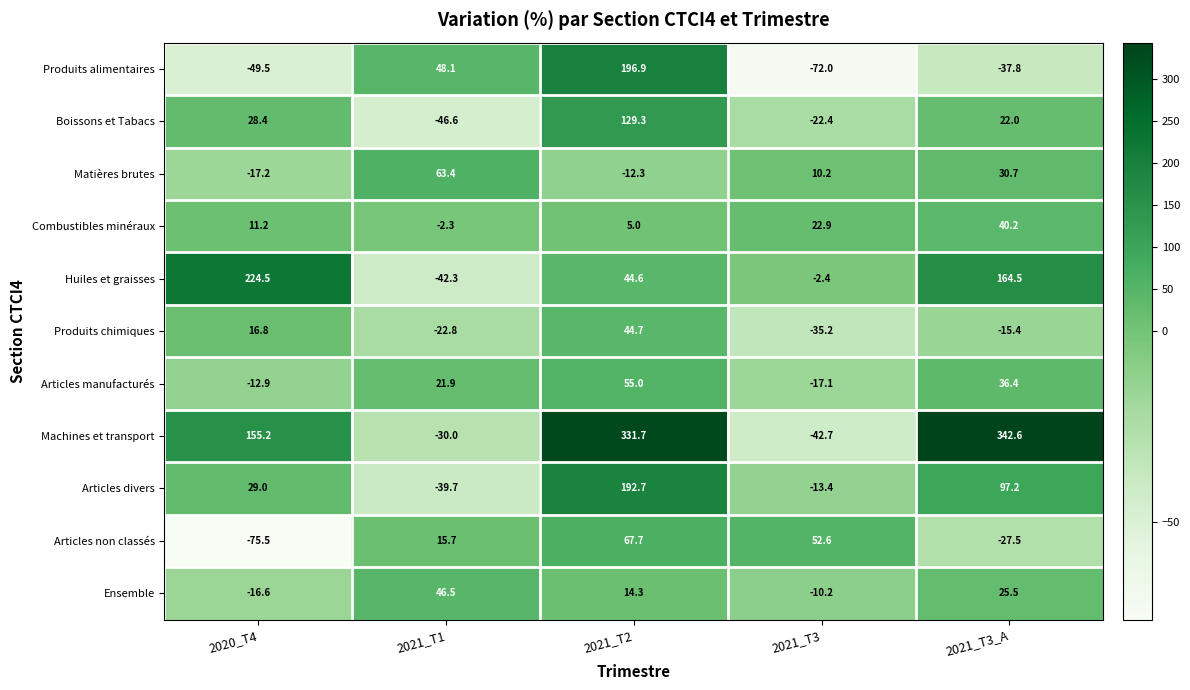

At how many categories does at least one series exceed 103?

3